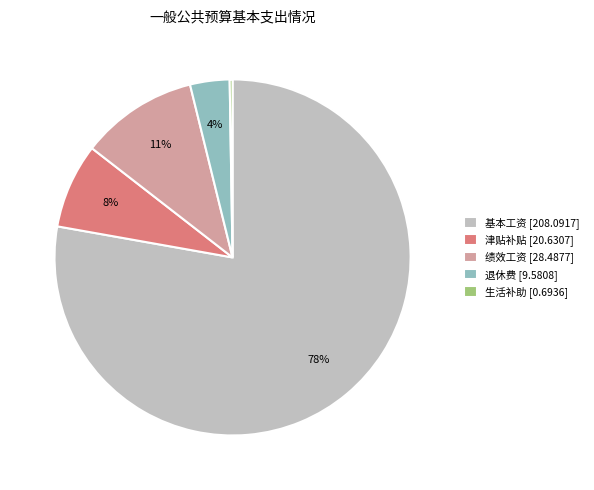

Between 基本工资 [208.0917] and 绩效工资 [28.4877], which is larger?

基本工资 [208.0917]